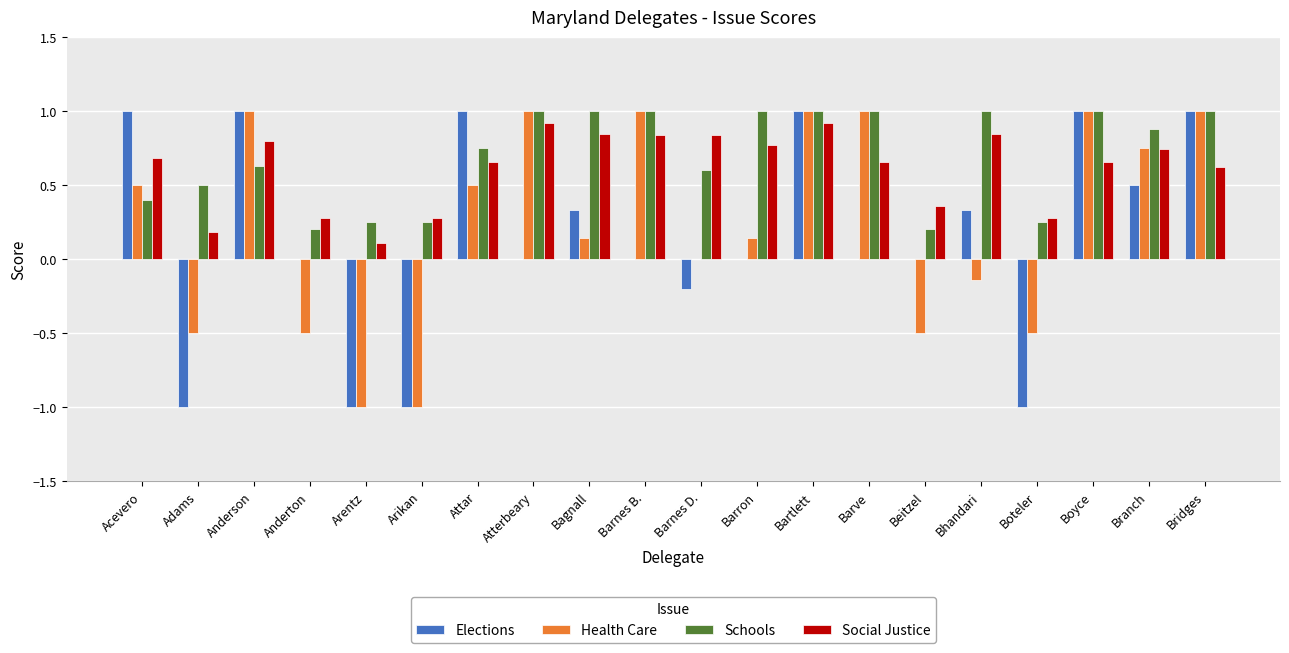

Between Barron and Bridges, which series saw the biggest shift?

Elections